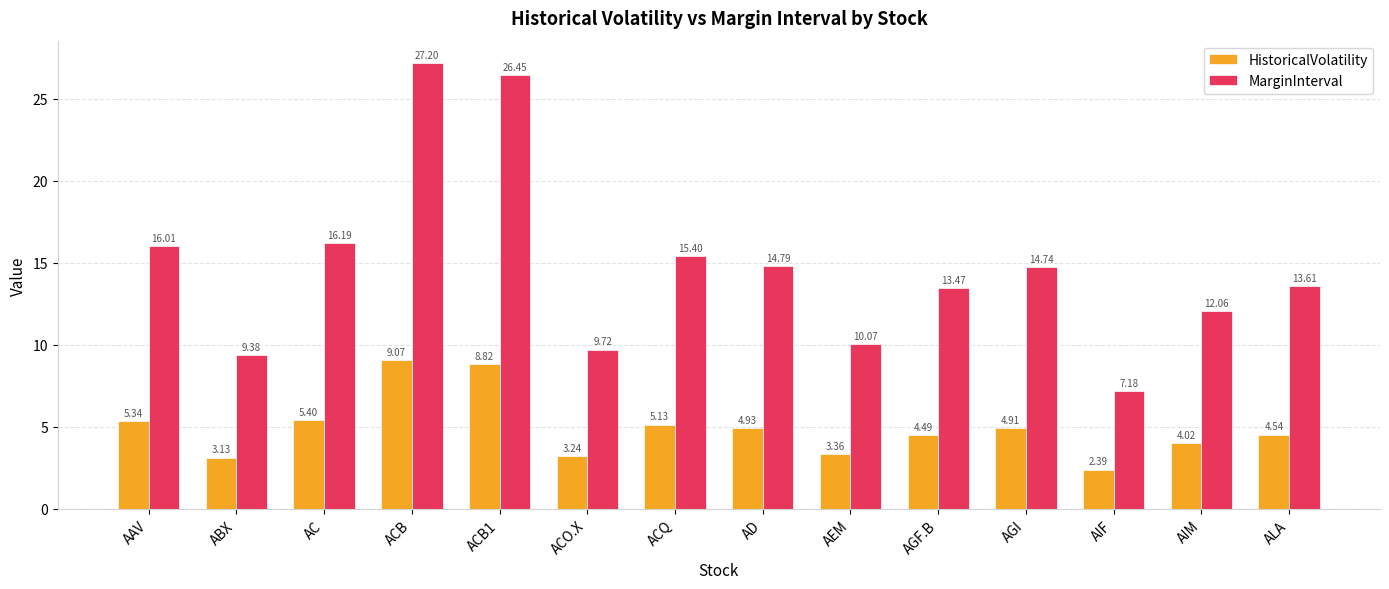

The MarginInterval series shows 3.7 at AIF. True or false?

False